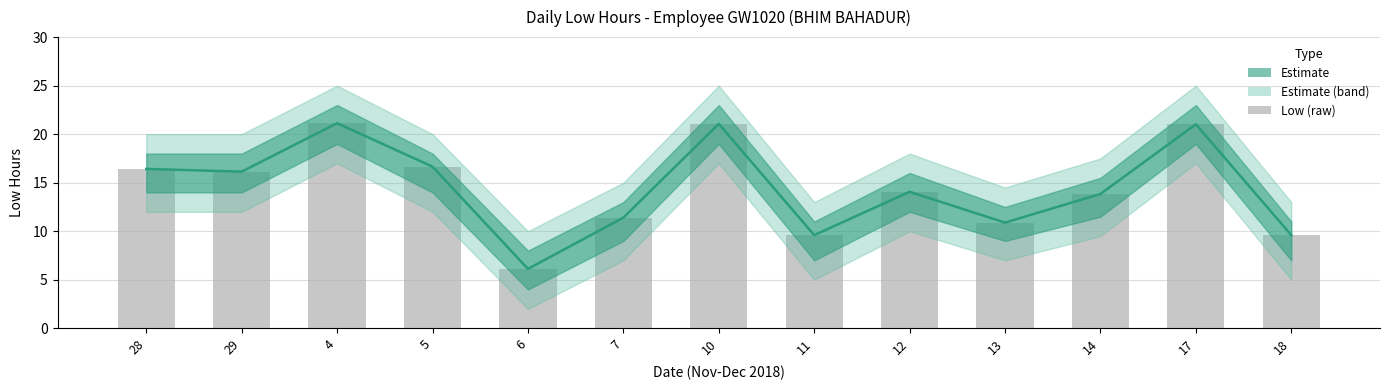

Count the number of categories in the chart.

13